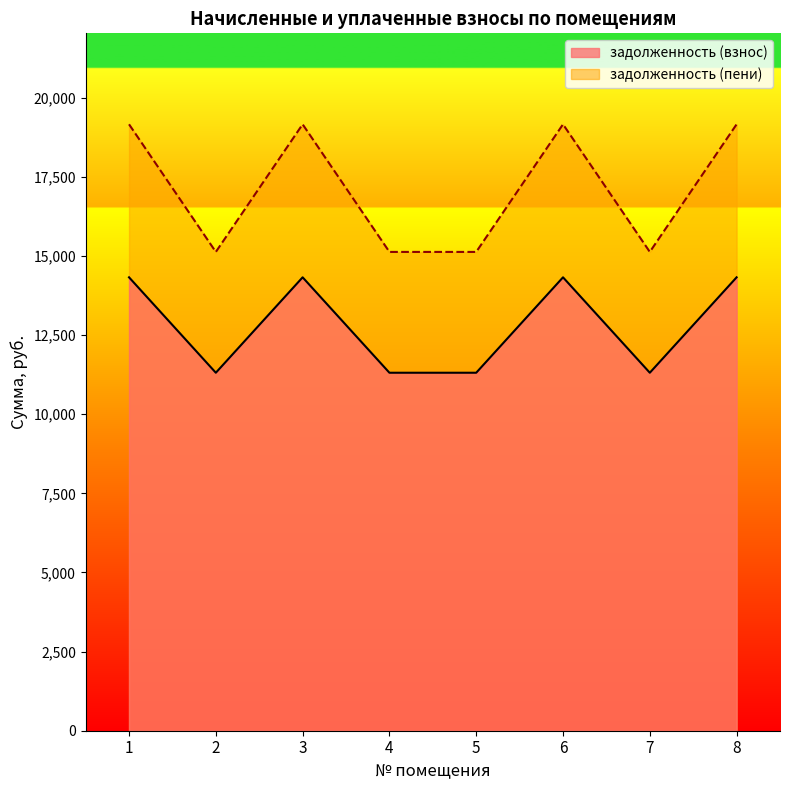

Reading right to left, list all the values displayed in this chart.

задолженность (взнос): 14323.2	11308.8	14323.2	11308.8	11308.8	14323.2	11308.8	14323.2
задолженность (пени): 19157.3	15125.5	19157.3	15125.5	15125.5	19157.3	15125.5	19157.3